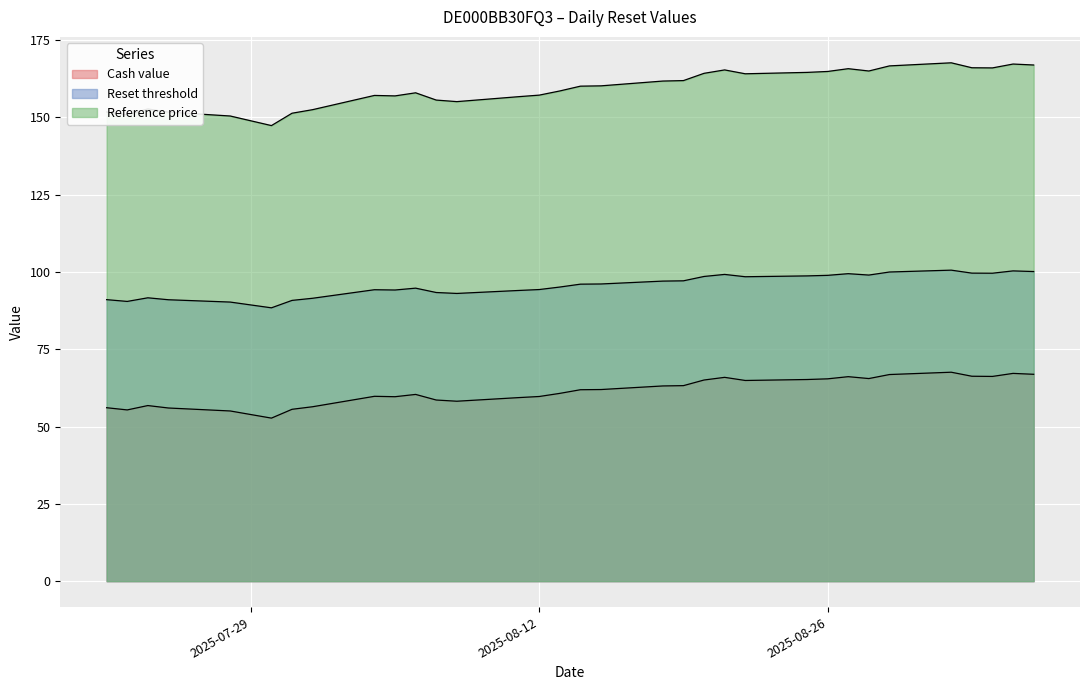

What are all the series names shown in the legend?

Cash value, Reset threshold, Reference price